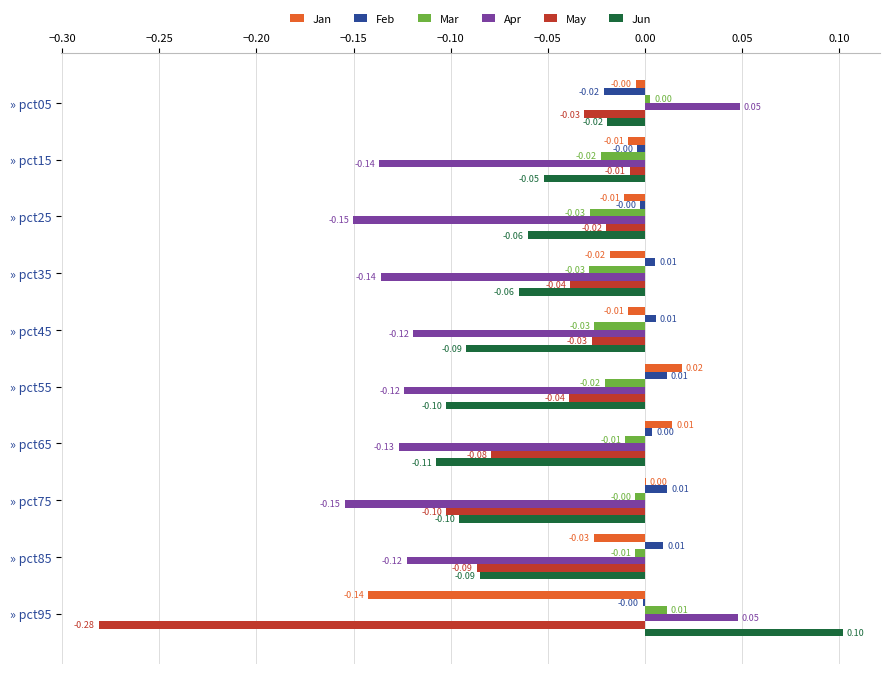

Which series has the largest total across all categories?

Feb